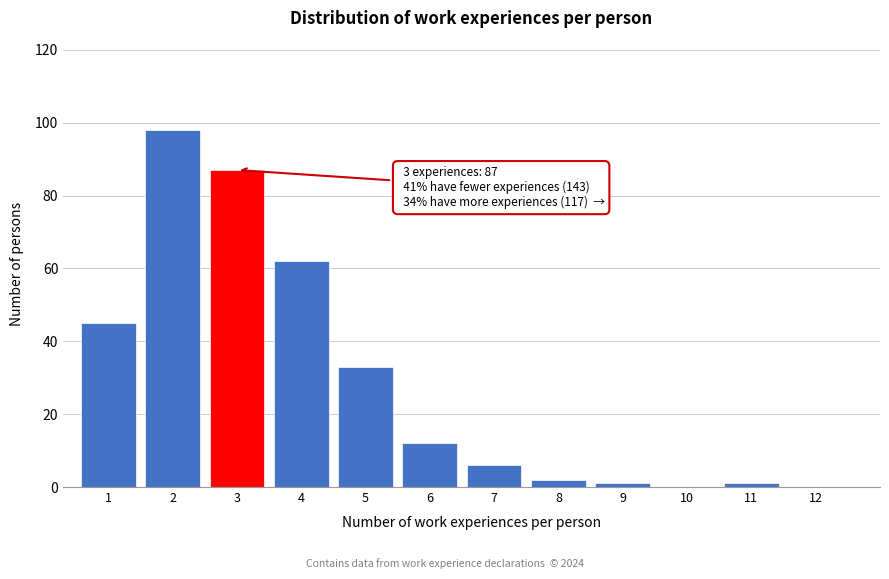

Reading left to right, list all the values displayed in this chart.

1=45	2=98	3=87	4=62	5=33	6=12	7=6	8=2	9=1	10=0	11=1	12=0